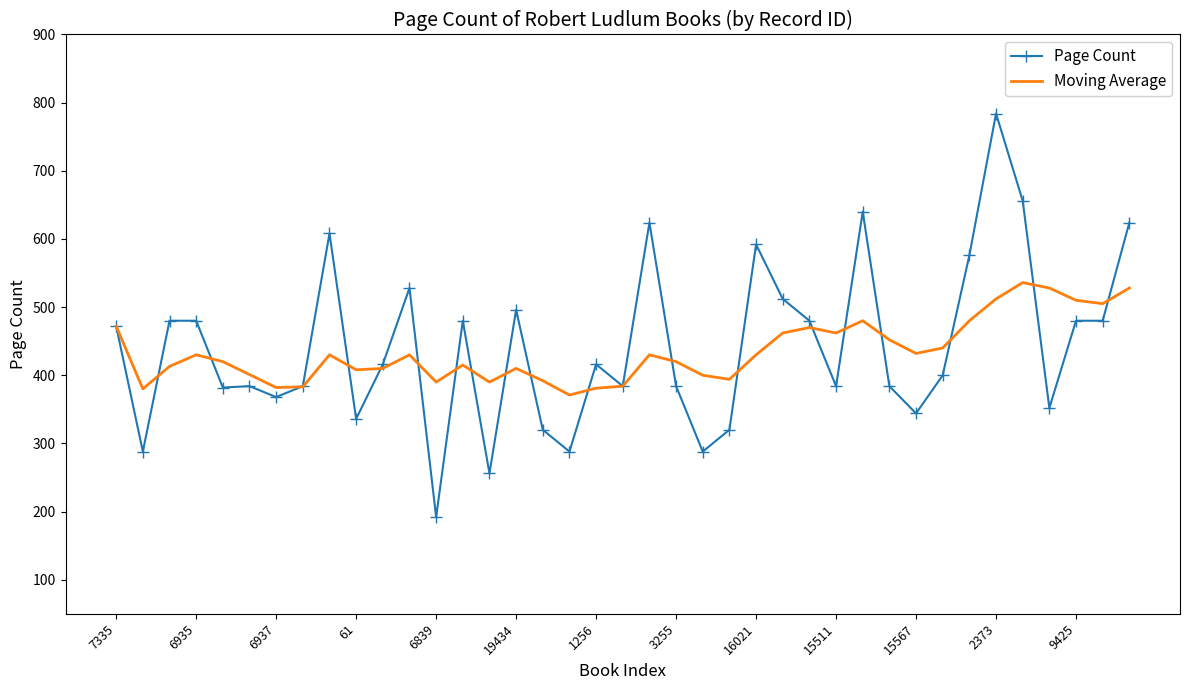

Which series has the largest range (max minus min)?

Page Count